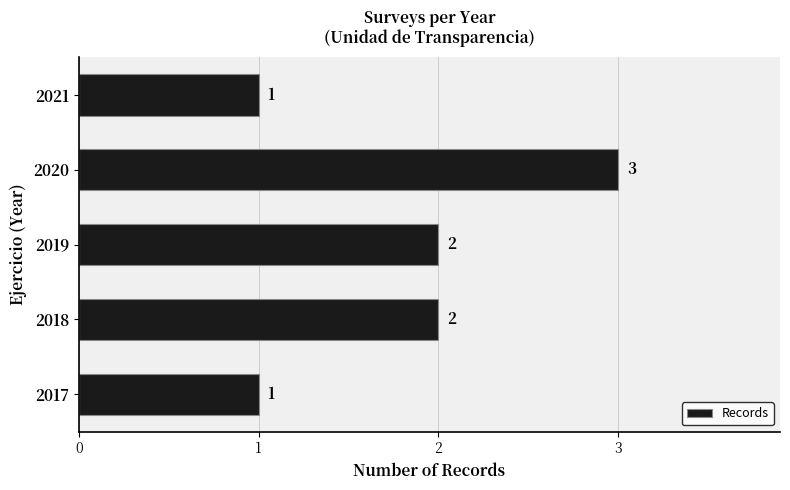

What is the sum of the values at 2021 and 2020?

4